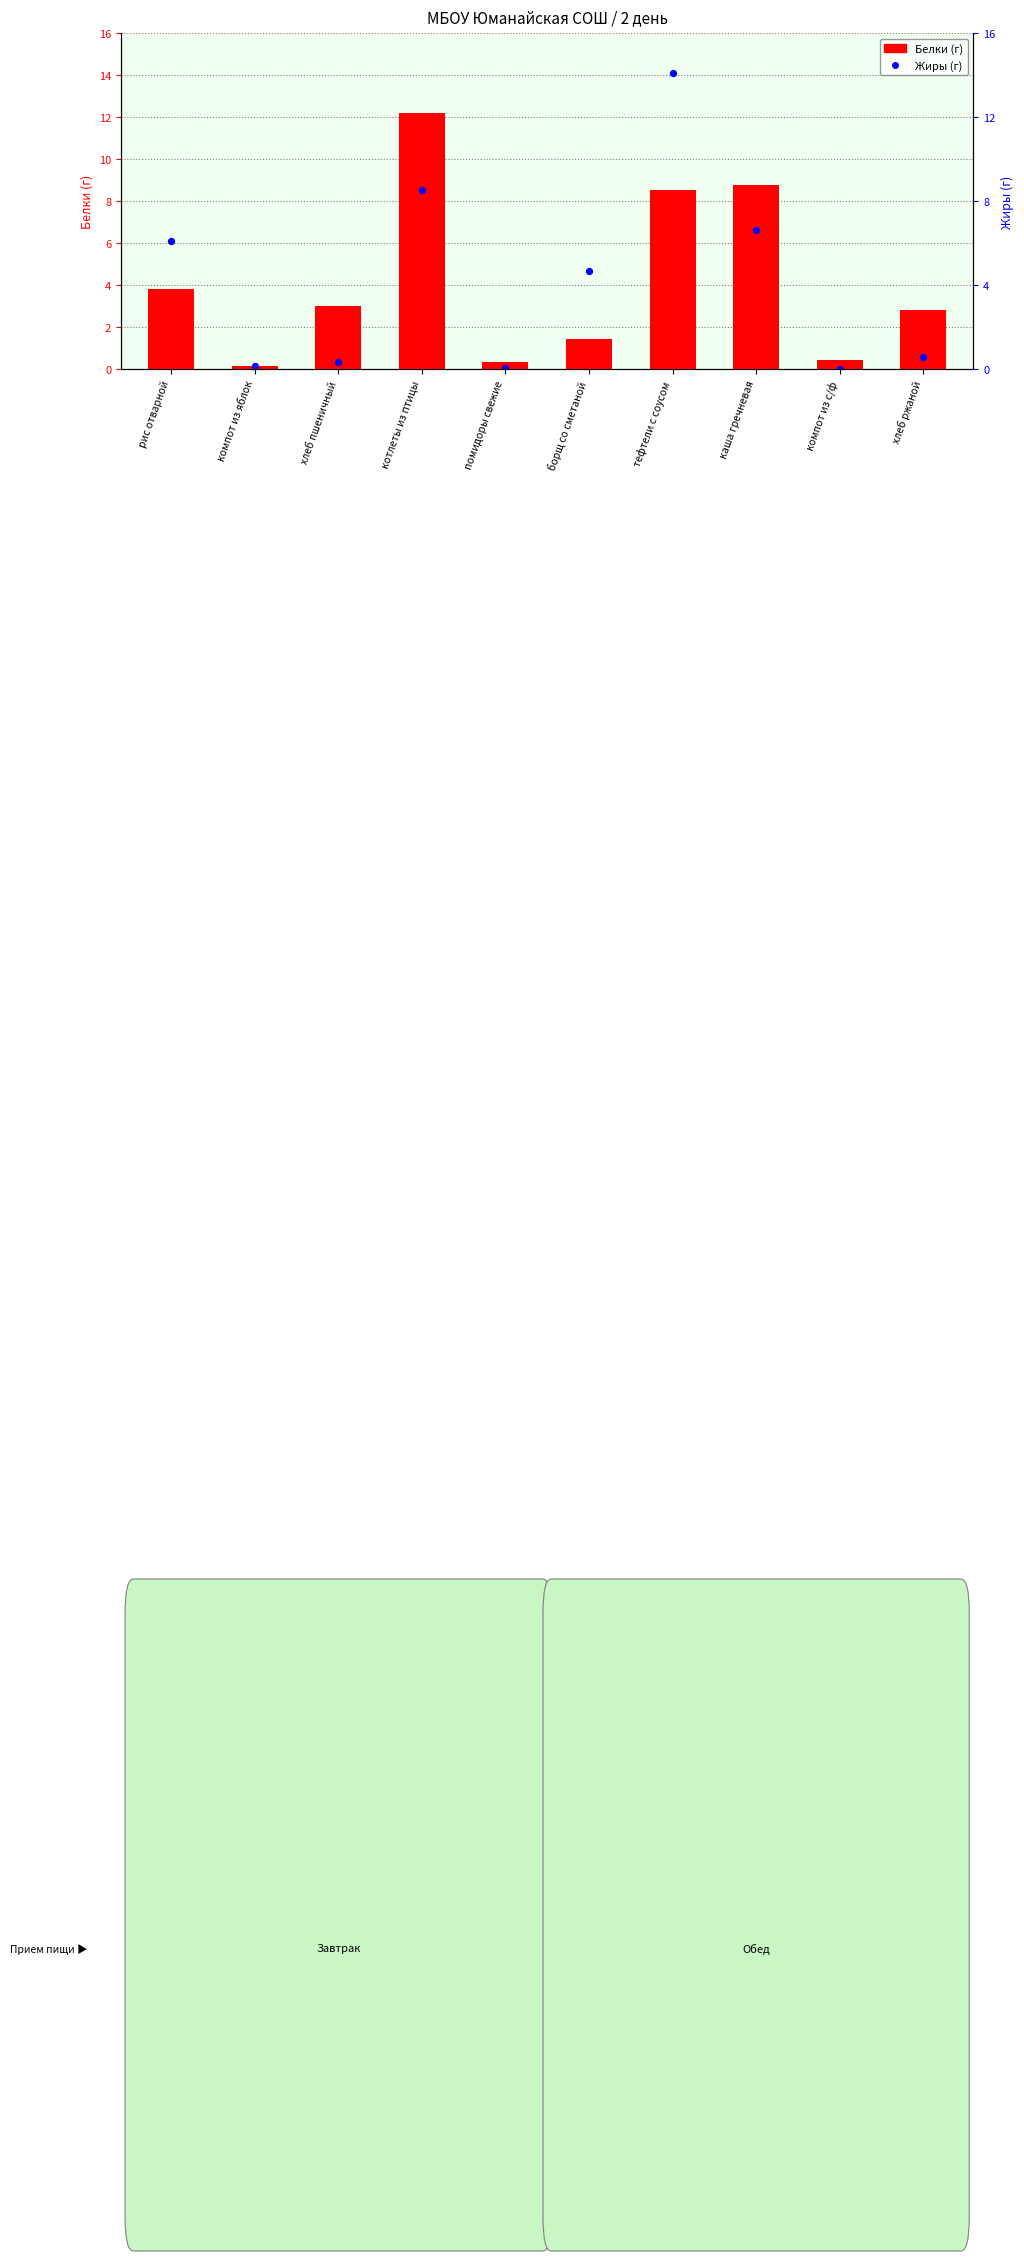

At how many categories does at least one series exceed 10?

2